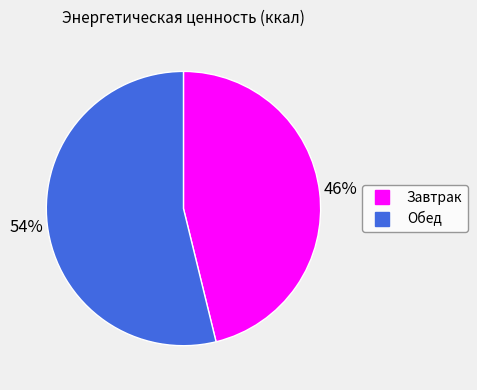

Which has a higher value, Обед or Завтрак?

Обед